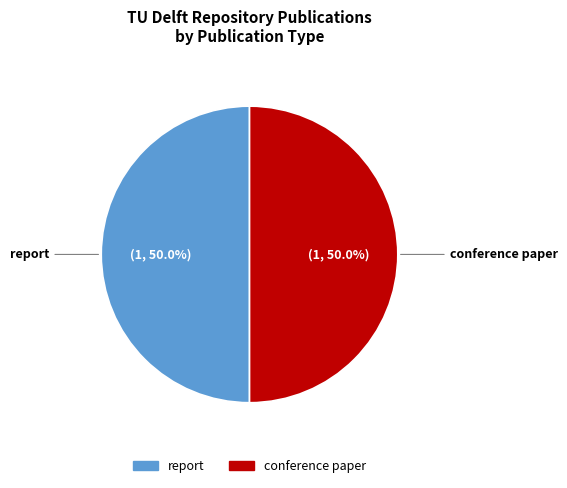

Approximately how many times larger is the value at conference paper compared to report?

1.0